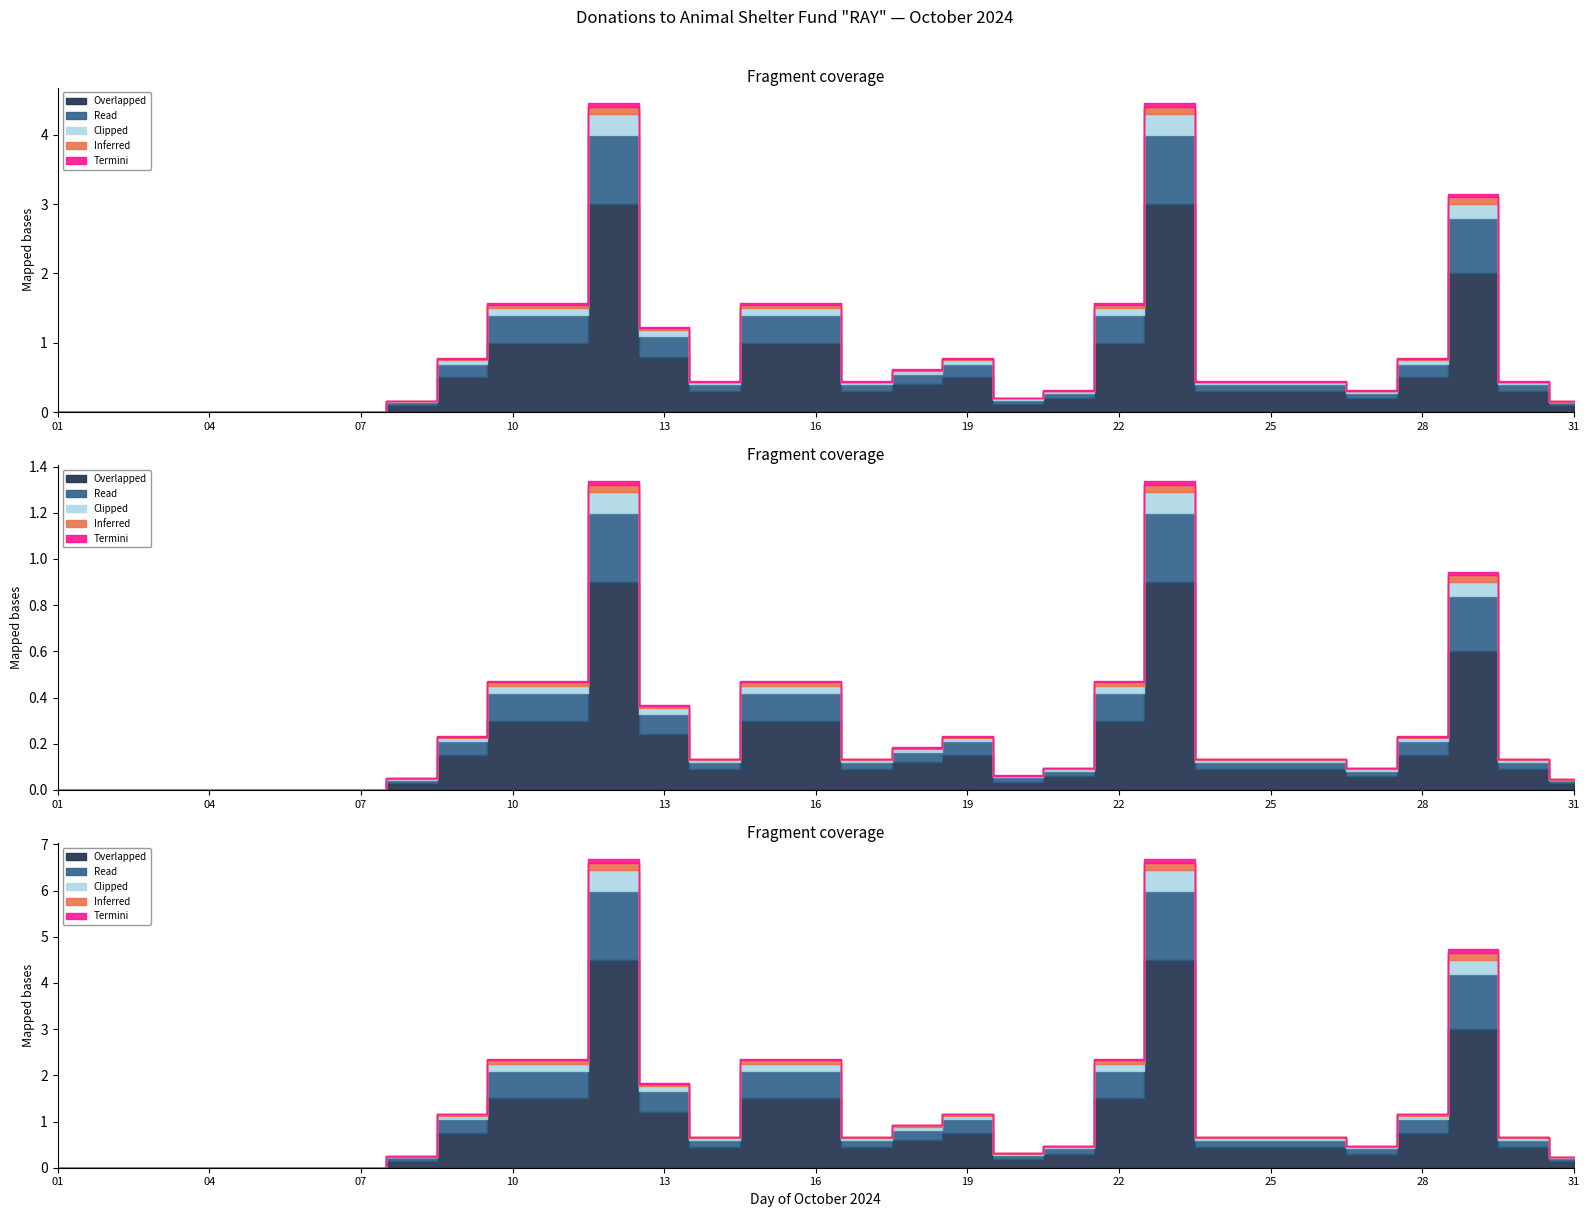

In Overlapped, how many points are lower than both neighbors (excluding endpoints)?

4